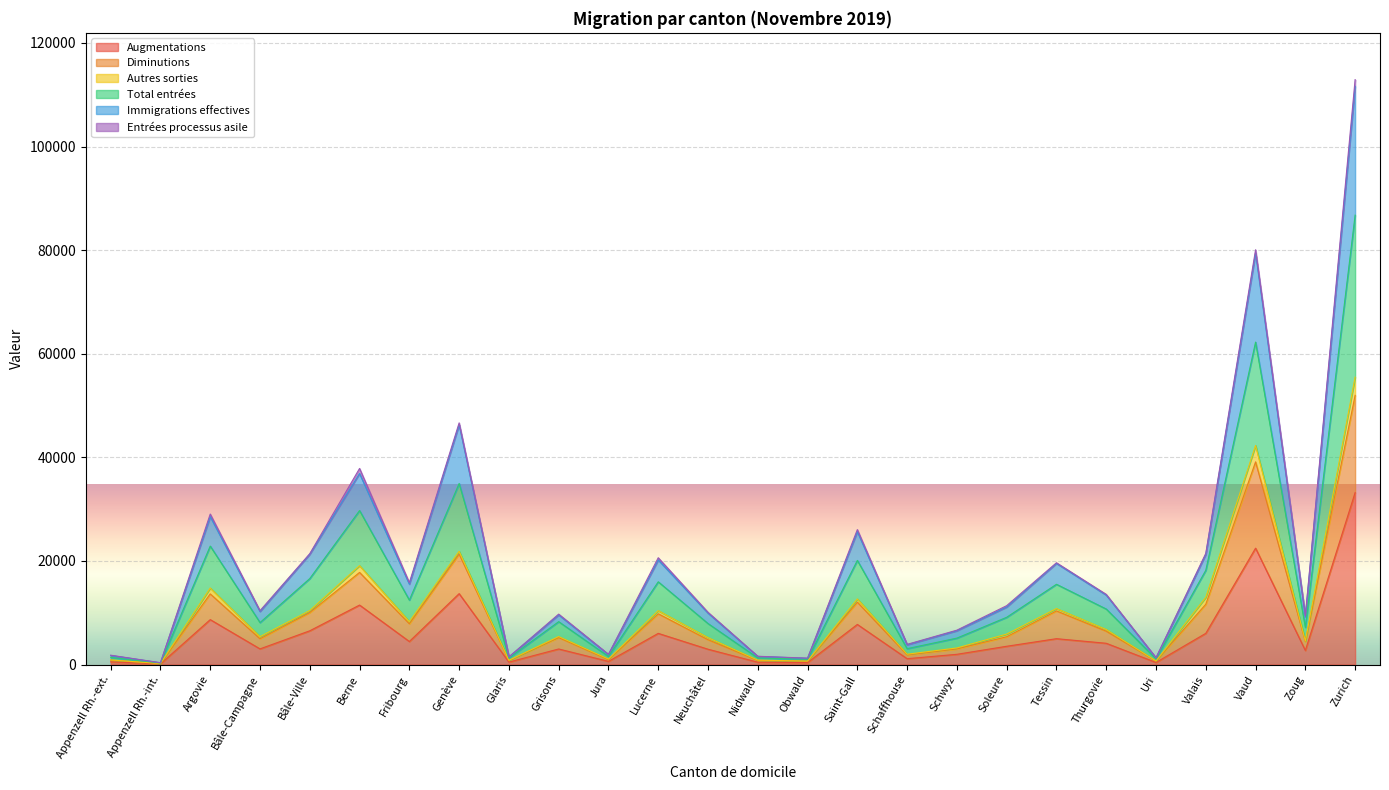

What is the maximum value for Augmentations?

33198